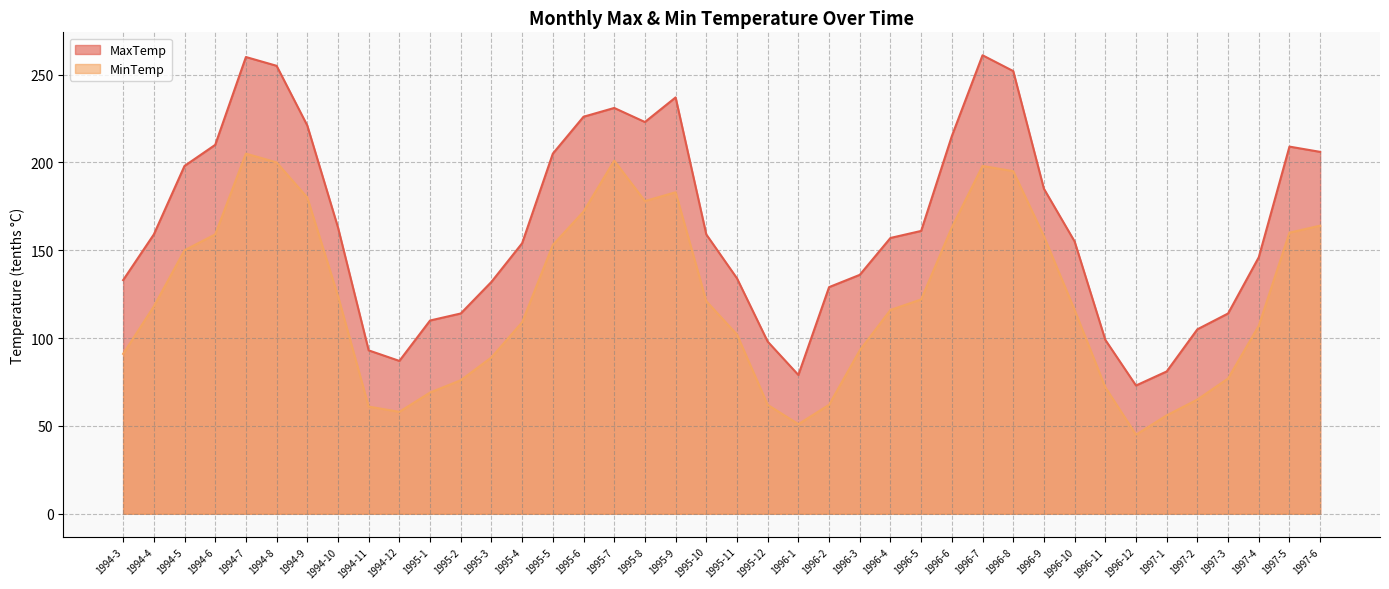

List the series in order of their overall mean, lowest first.

MinTemp, MaxTemp